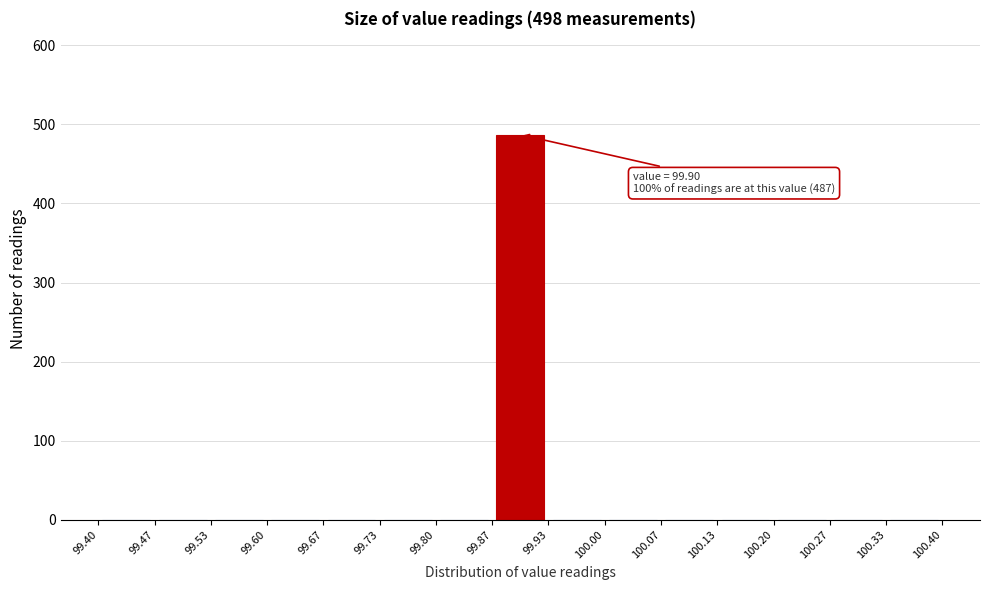

Over which range of the x-axis is the bar tallest?

99.87 to 99.93